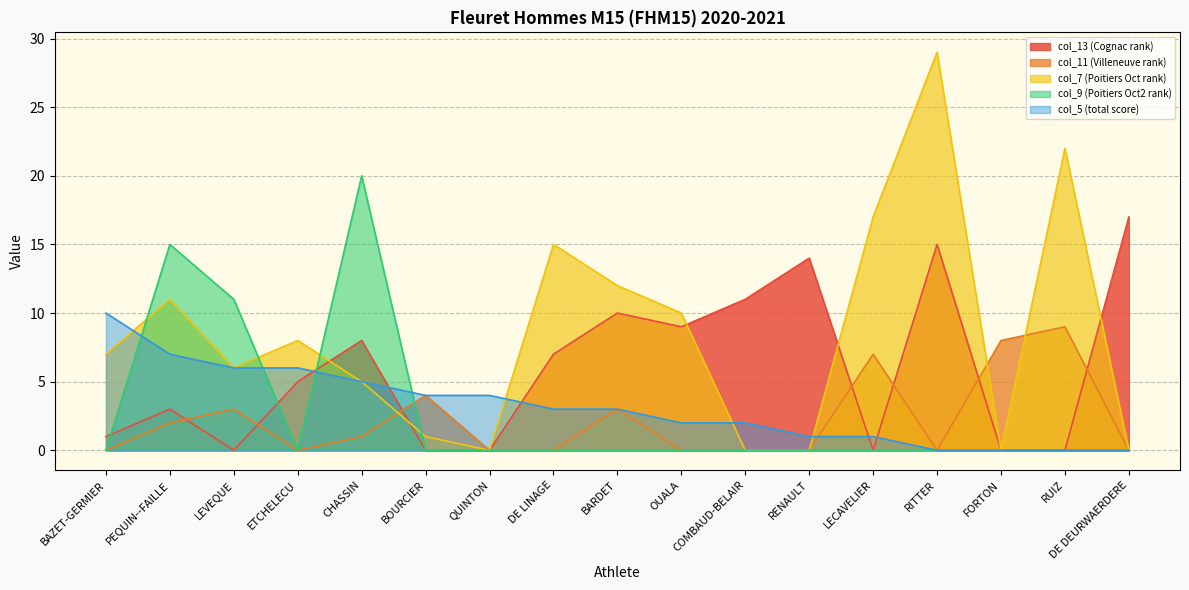

How many lines are shown in the chart?

5